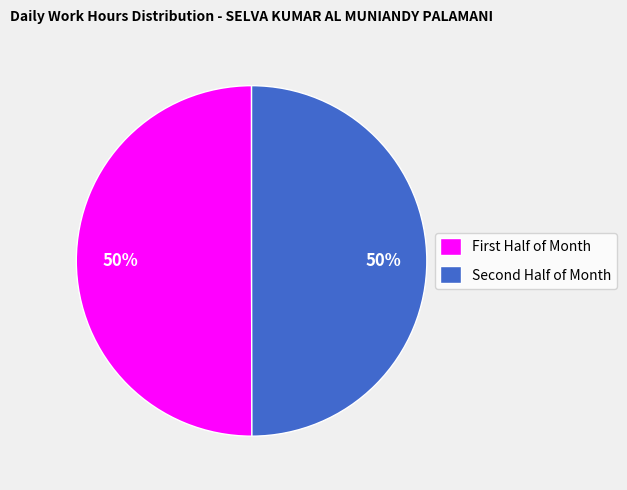

To the nearest percent, what is the average slice percentage?

50%